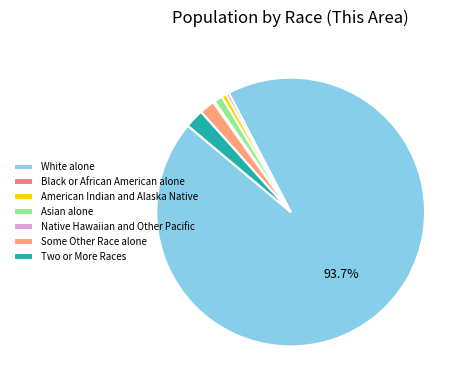

Rank the categories by value from lowest to highest.

Native Hawaiian and Other Pacific, Black or African American alone, American Indian and Alaska Native, Asian alone, Some Other Race alone, Two or More Races, White alone